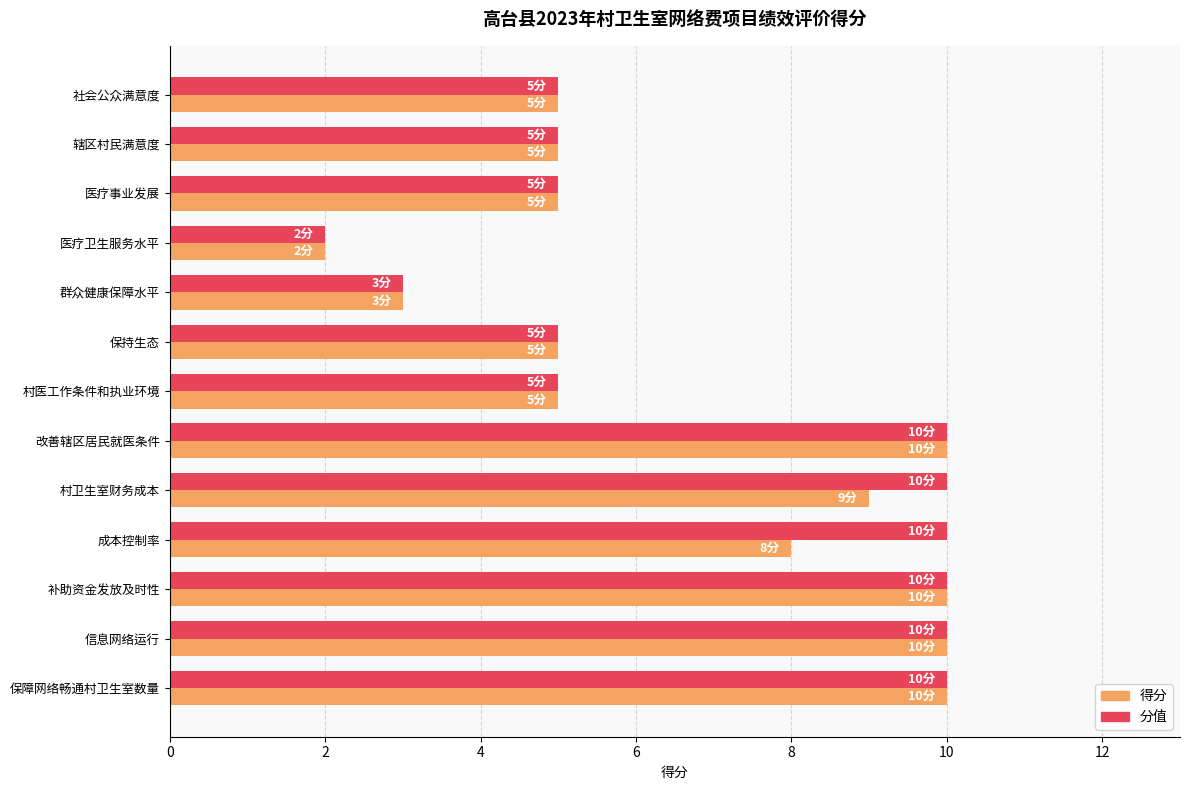

List the series in order of their overall mean, highest first.

分值, 得分